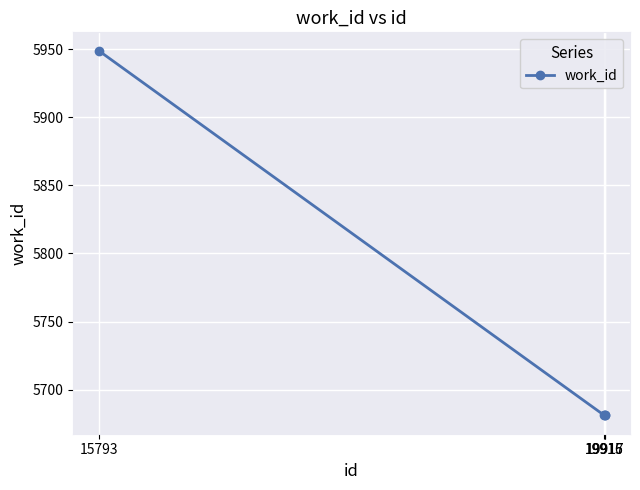

What is the value of the 4th point from the left?

5681